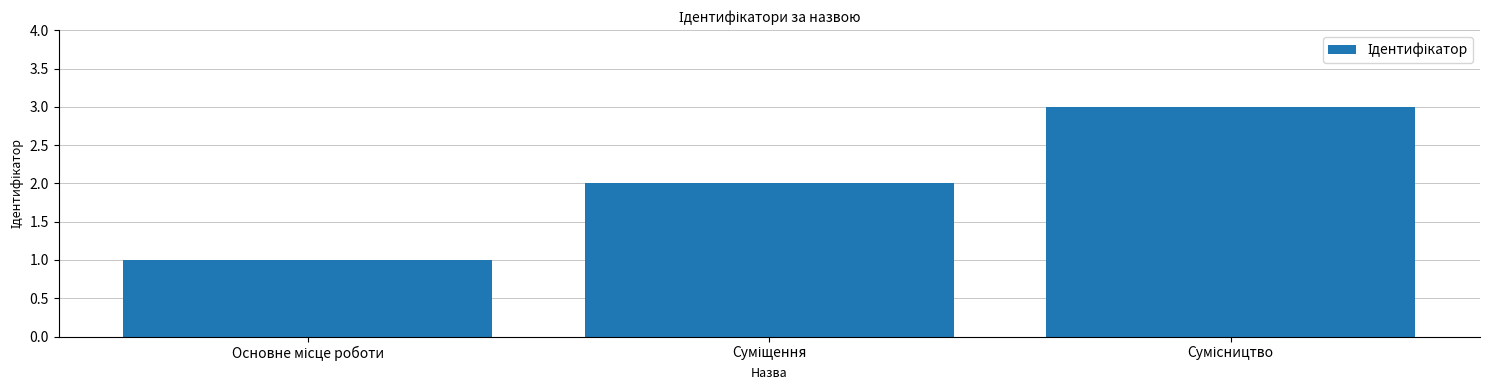

What is the maximum value shown in the chart?

3